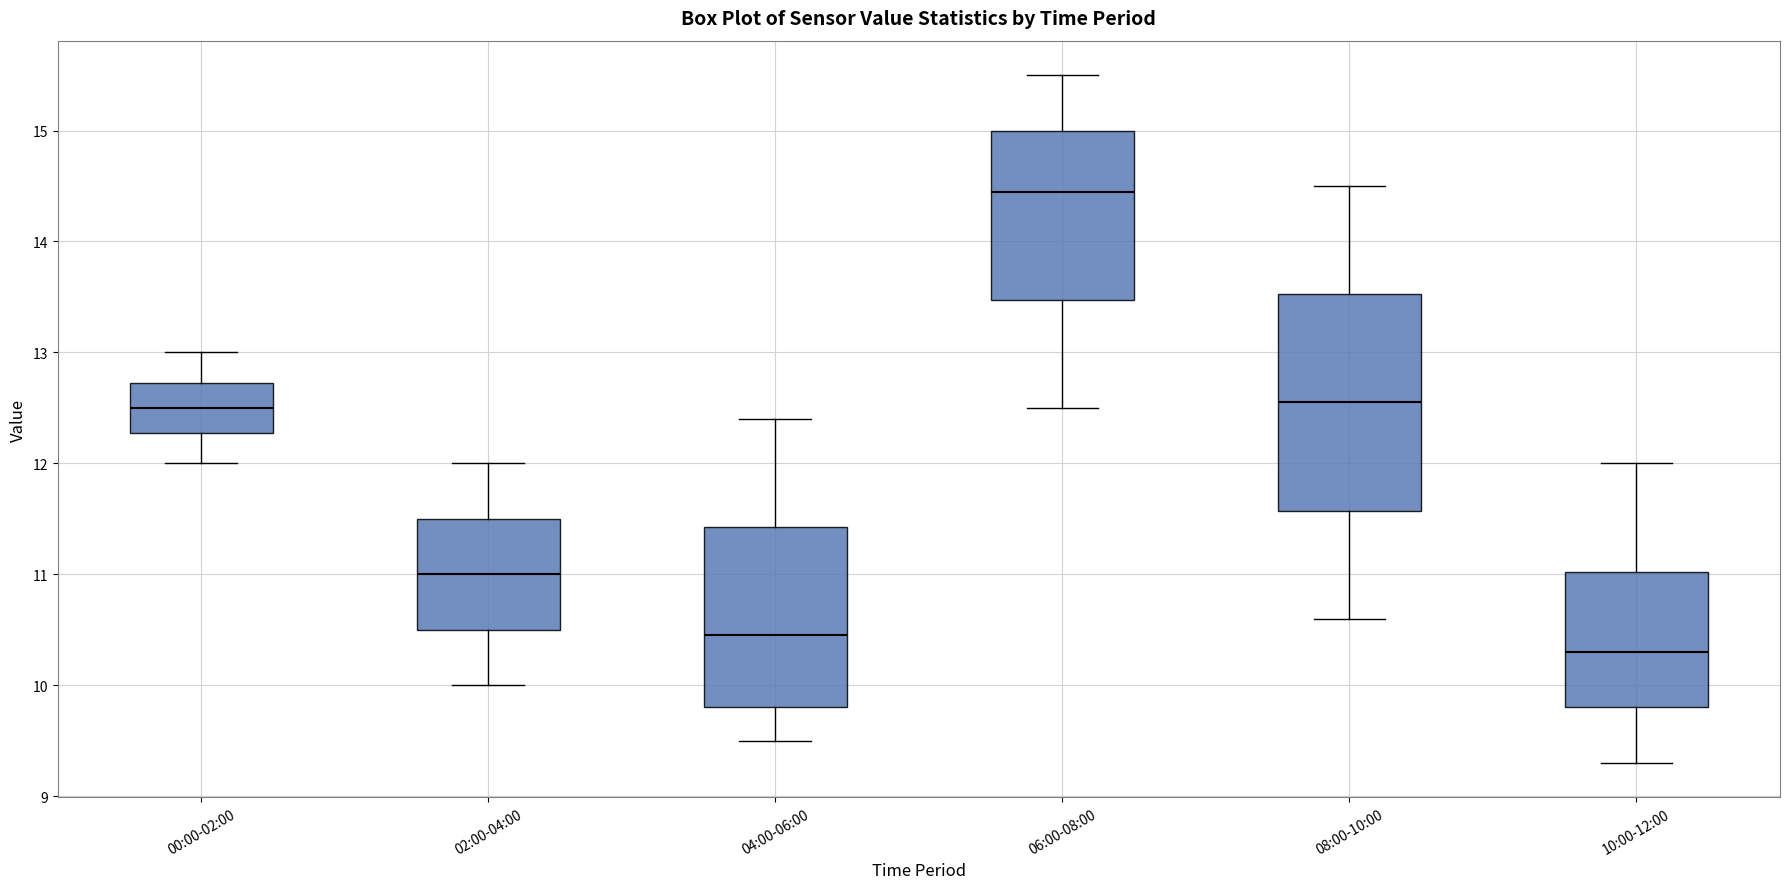

Which box is the tallest, from its lower edge to its upper edge?

08:00-10:00